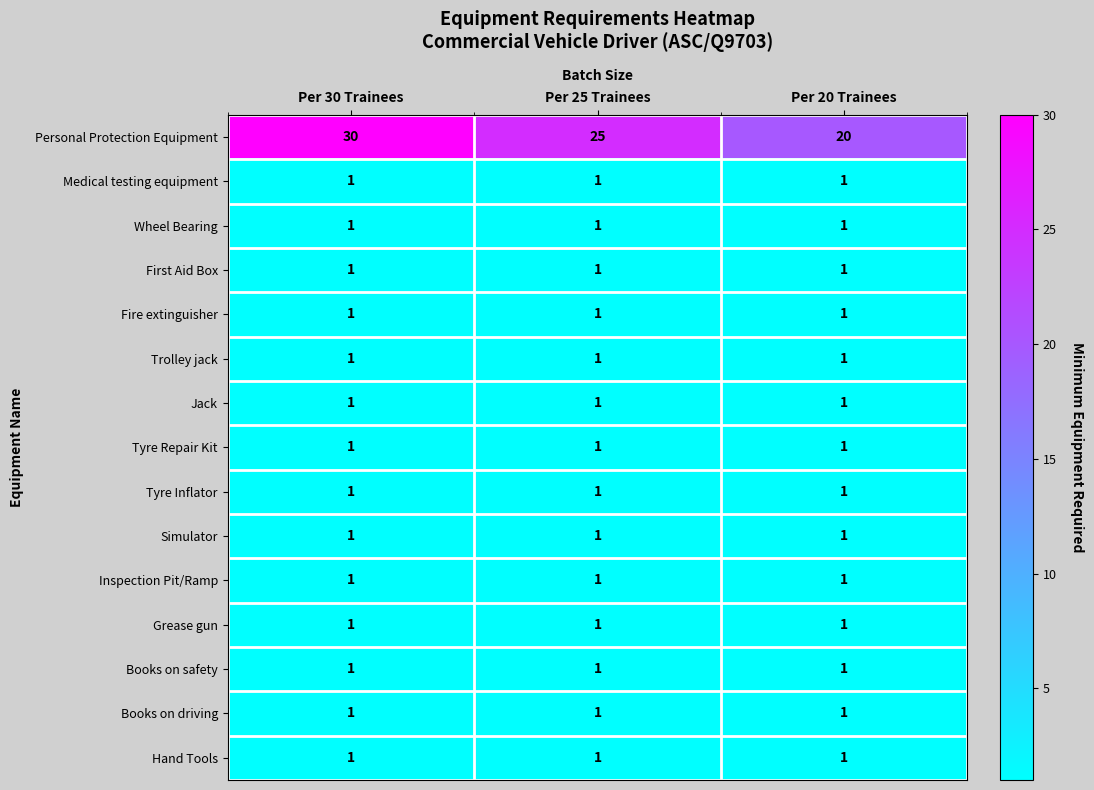

What is the spread (max minus min) of values at Per 25 Trainees?

24